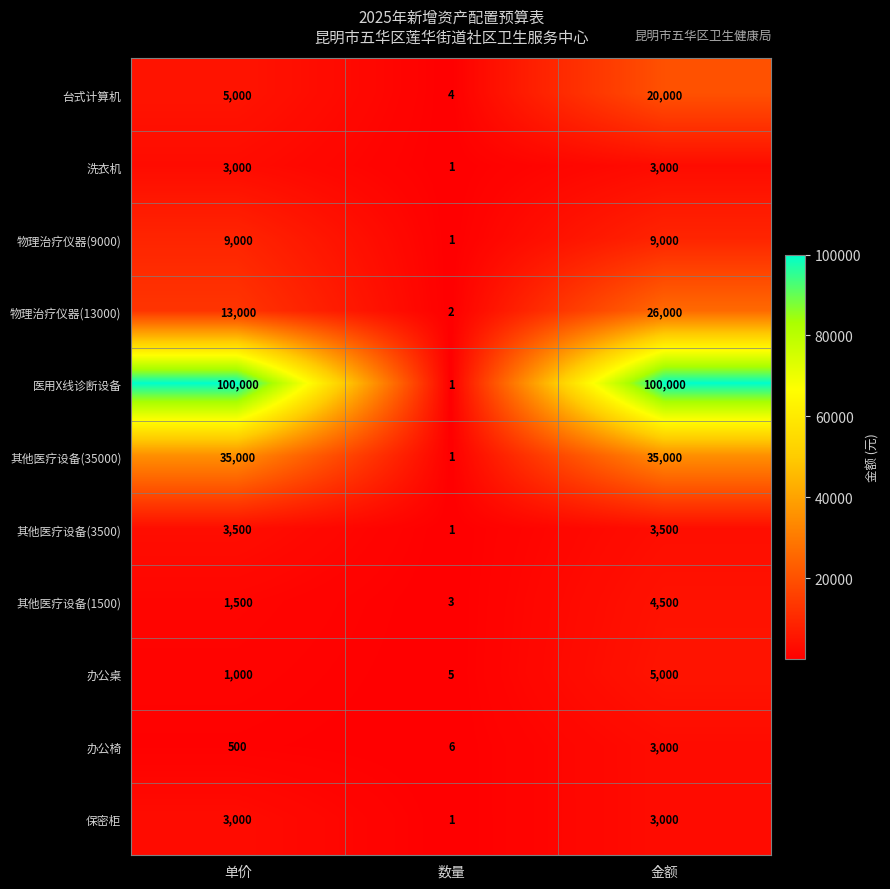

At which category is the sum across all series the highest?

金额